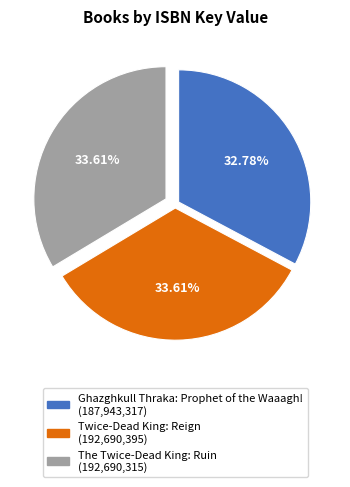

To the nearest percent, what is the difference between the Ghazghkull Thraka: Prophet of the Waaagh! and The Twice-Dead King: Ruin slice percentages?

1%